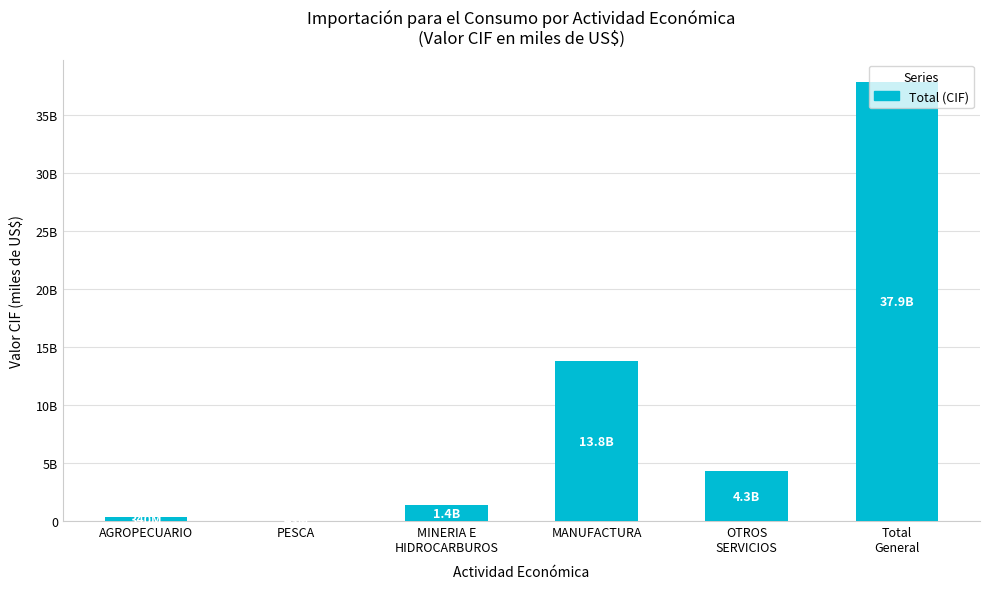

Are the bars horizontal?

No